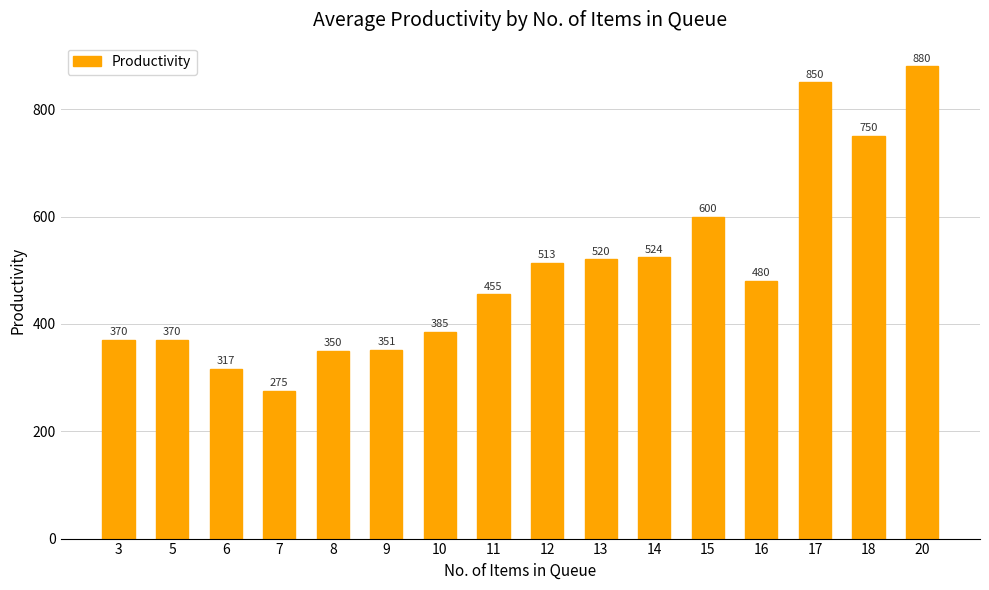

Which has a higher value, 20 or 3?

20